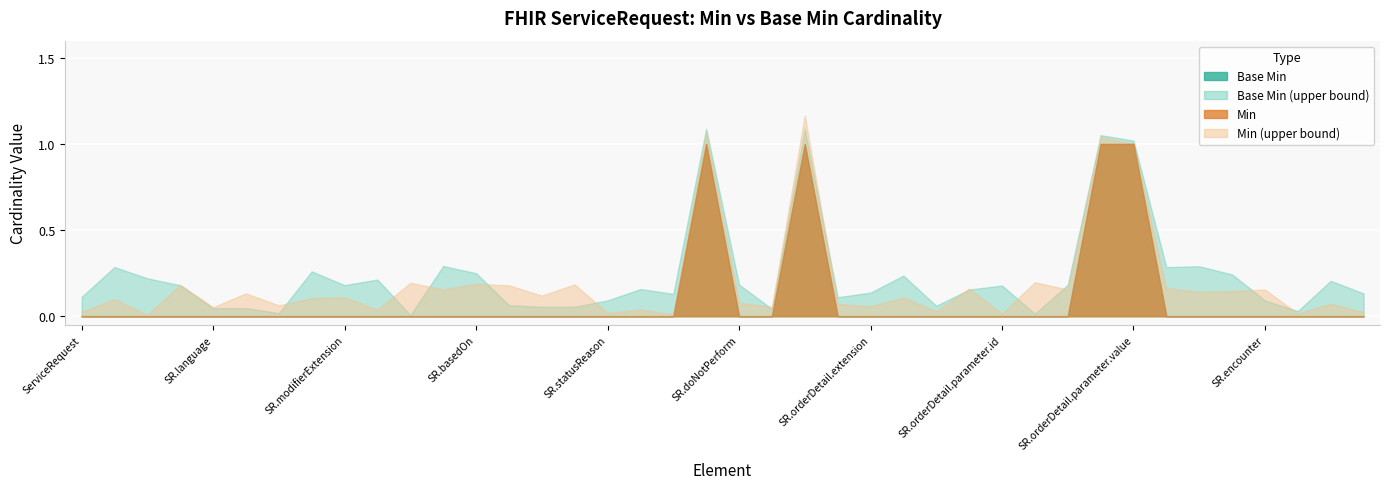

Between ServiceRequest.basedOn and ServiceRequest.orderDetail.parameter.modifierExtension, which is larger?

ServiceRequest.basedOn